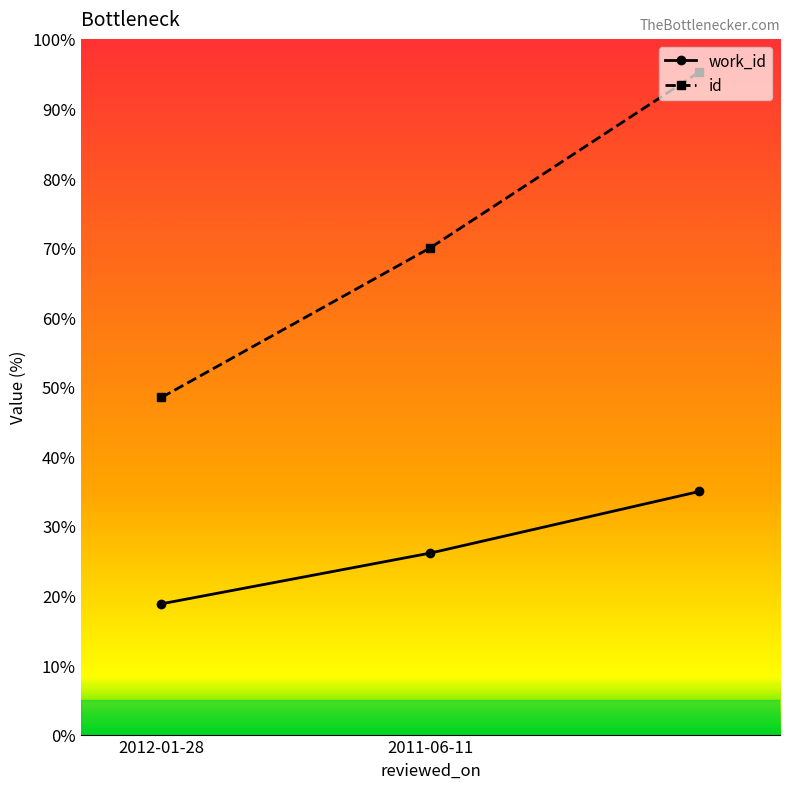

Rank the series by their average value, from lowest to highest.

work_id, id